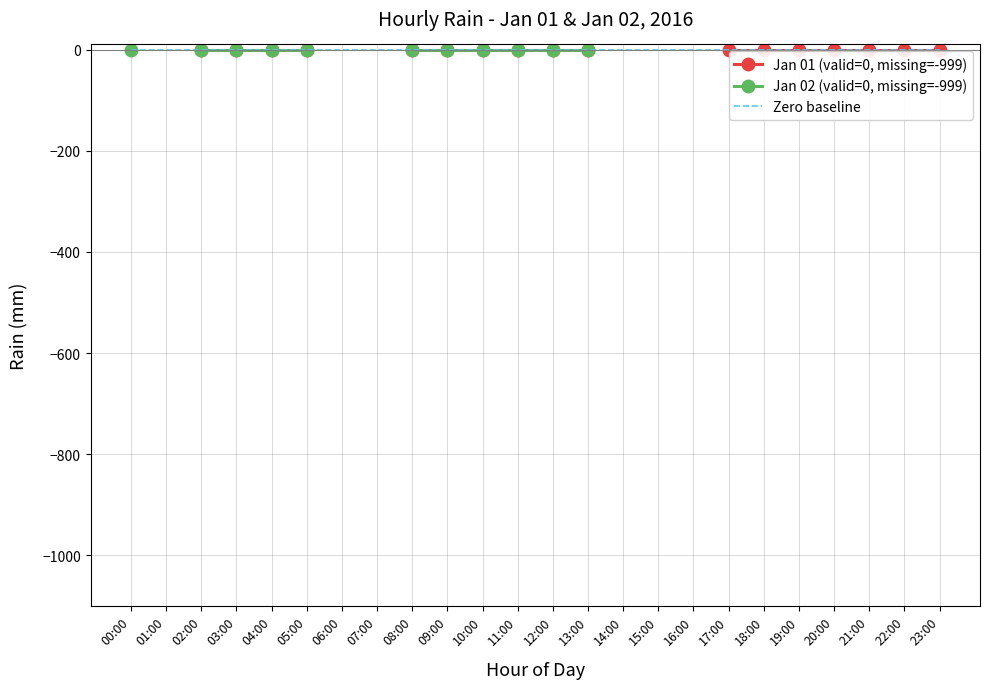

Rank the series at 01:00 from highest to lowest value.

Jan 01 (valid=0, missing=-999), Jan 02 (valid=0, missing=-999), Zero baseline